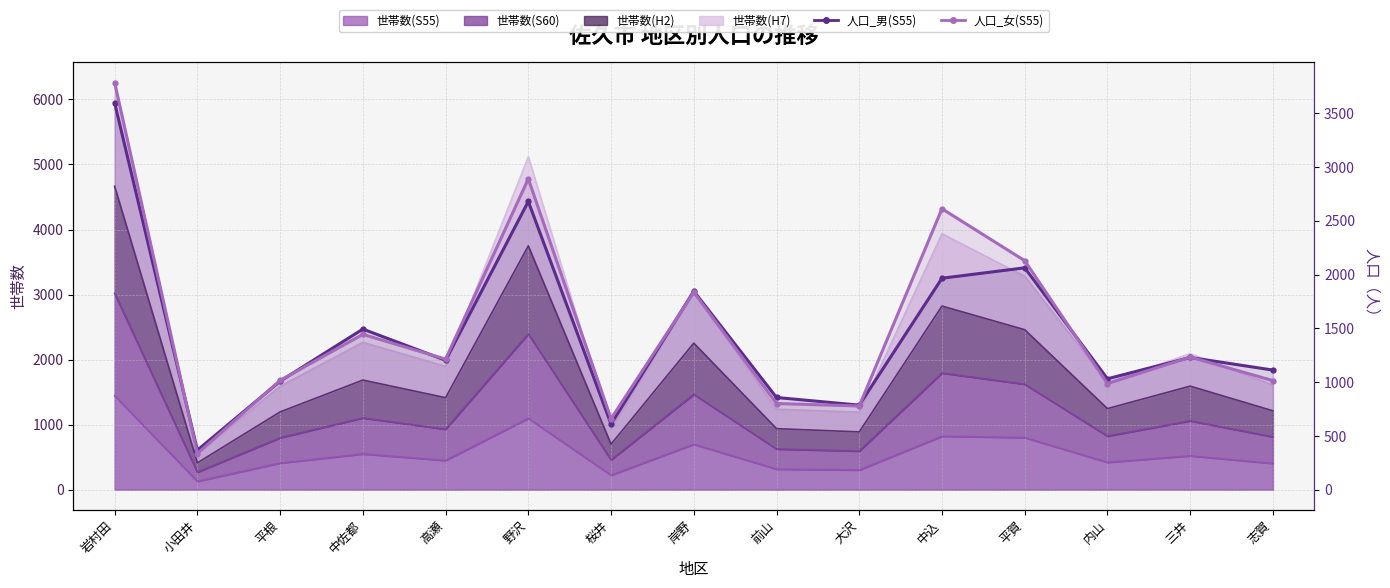

Which series has the widest spread of values?

人口_女(S55)